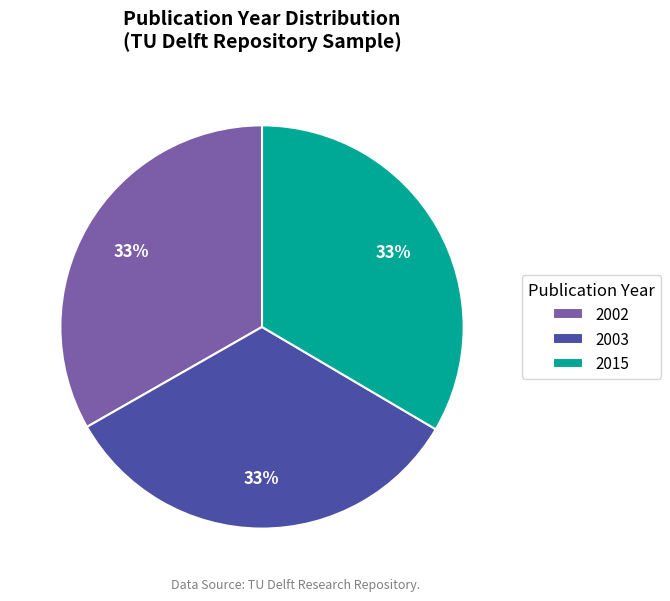

How many segments does this pie chart have?

3